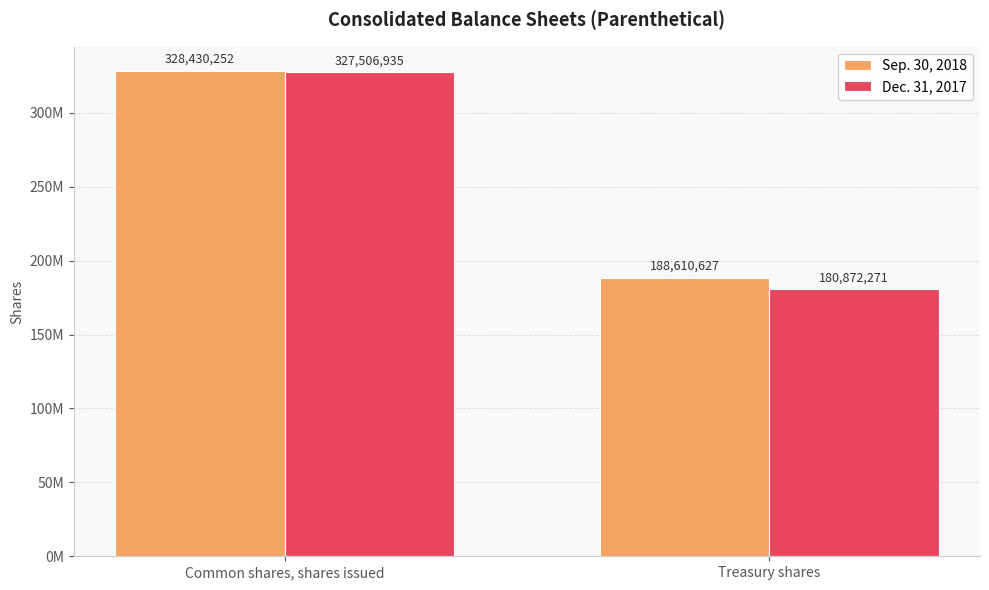

The Sep. 30, 2018 series shows 113037100 at Treasury shares. True or false?

False